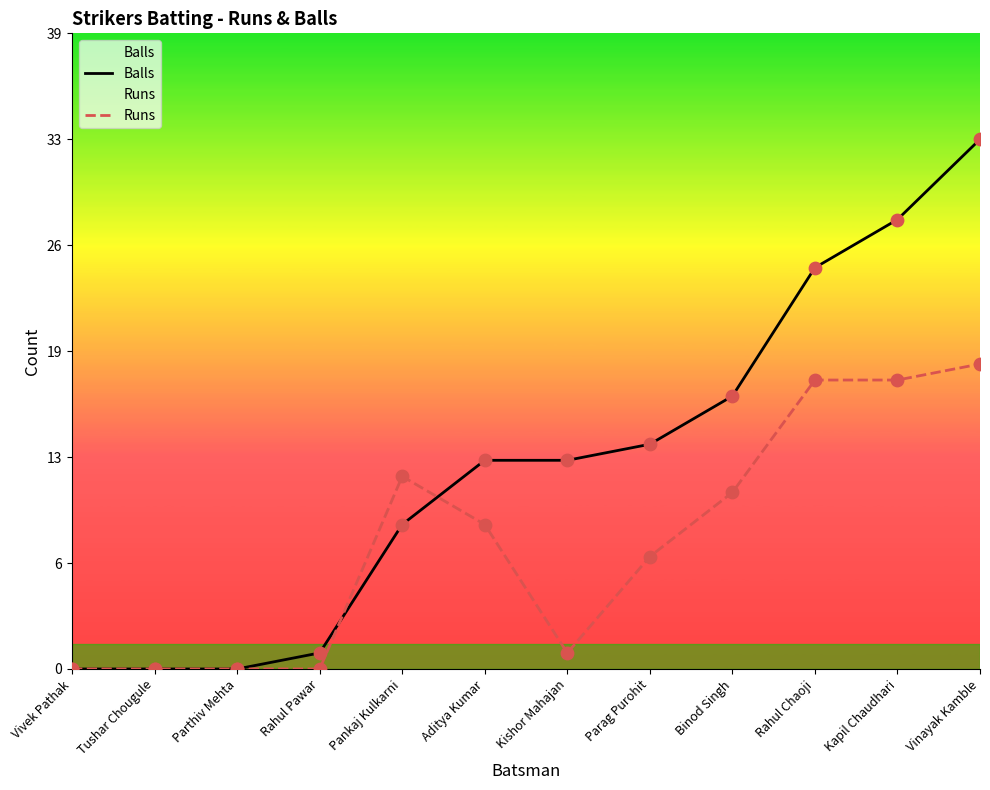

Which series has the largest Y range (max minus min)?

Balls